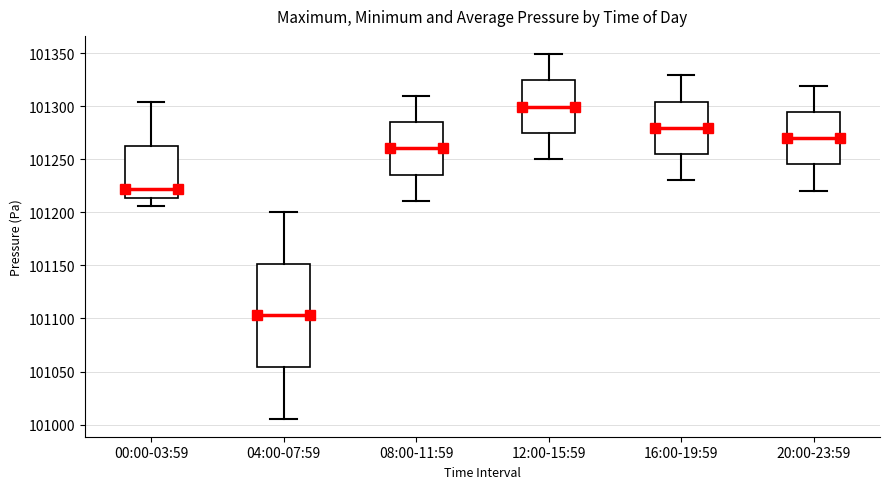

Comparing the boxes themselves (not the whiskers), which one is the tallest?

04:00-07:59